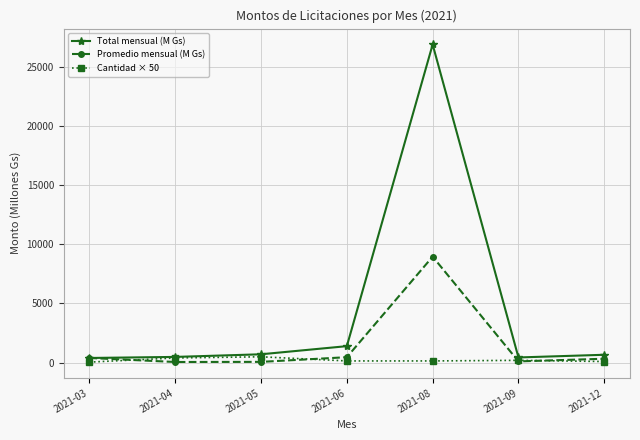

How many Cantidad × 50 values are between 100 and 400?

5